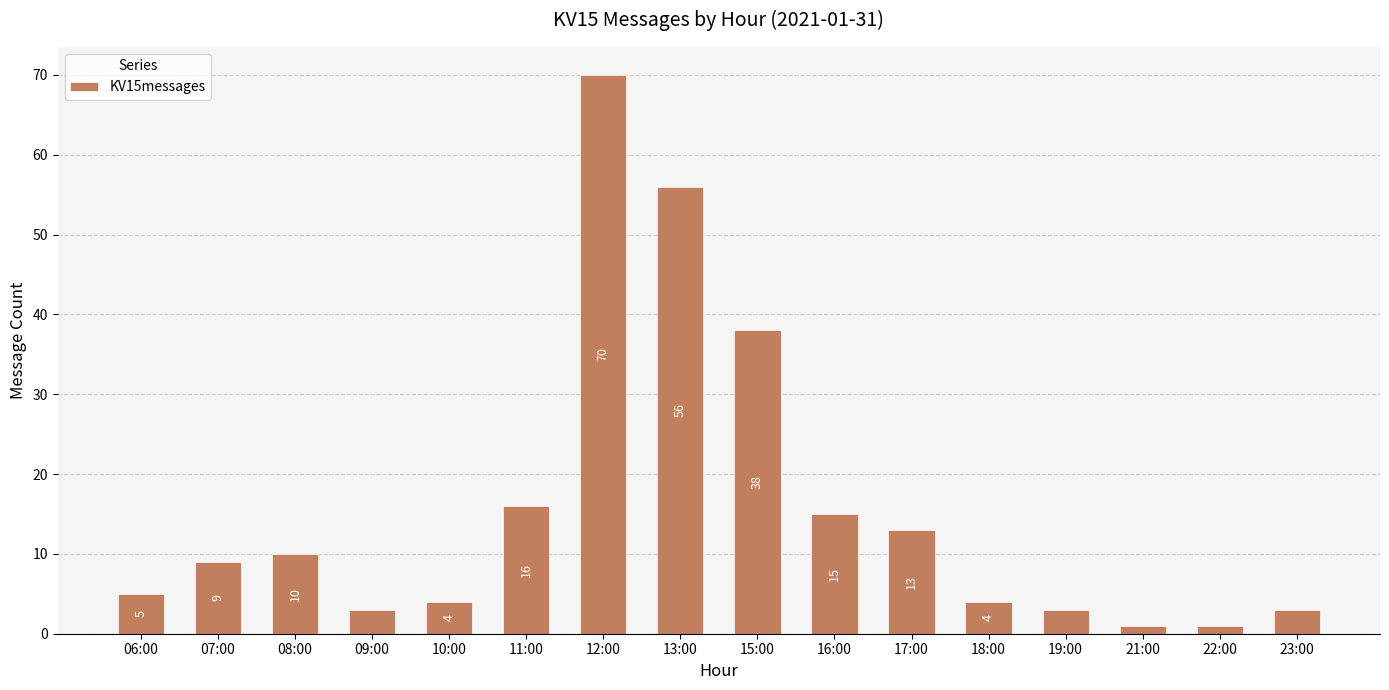

Which has a higher value, 21:00 or 18:00?

18:00